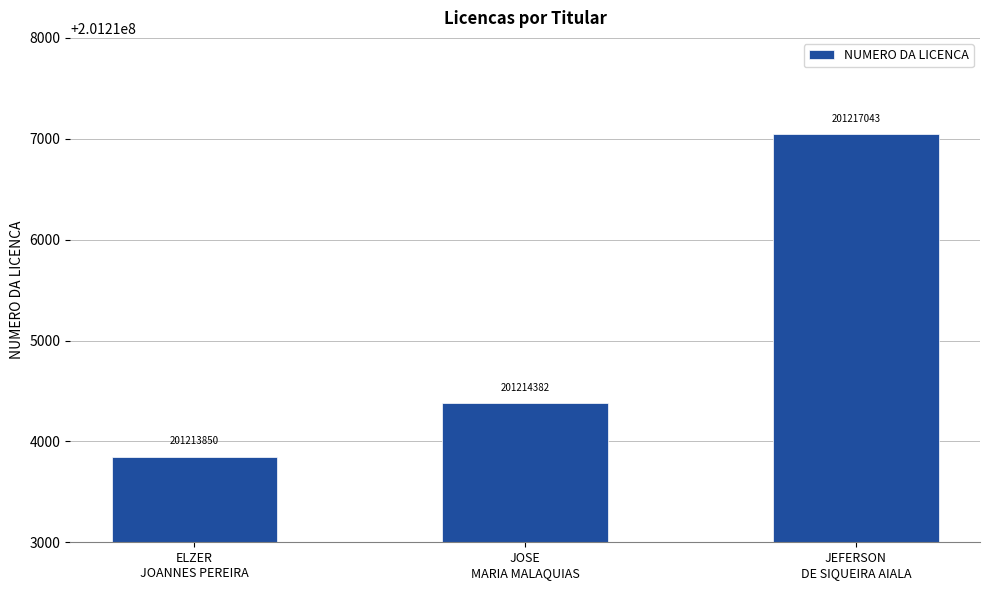

What is the change in value from JOSE
MARIA MALAQUIAS to JEFERSON
DE SIQUEIRA AIALA?

+2661